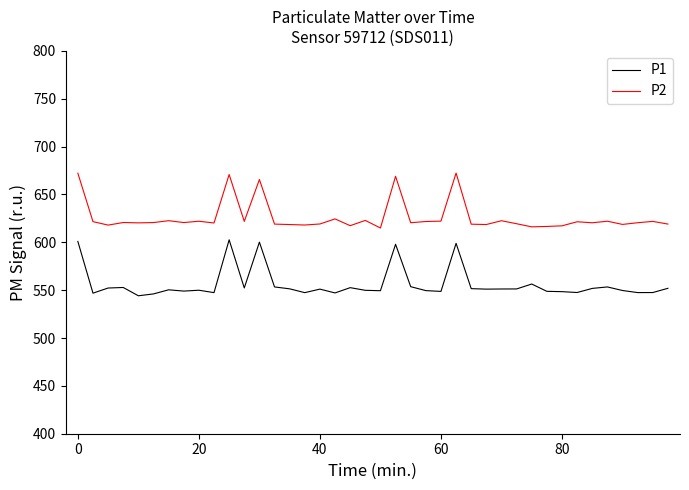

True or false: P1 and P2 intersect in this chart.

False